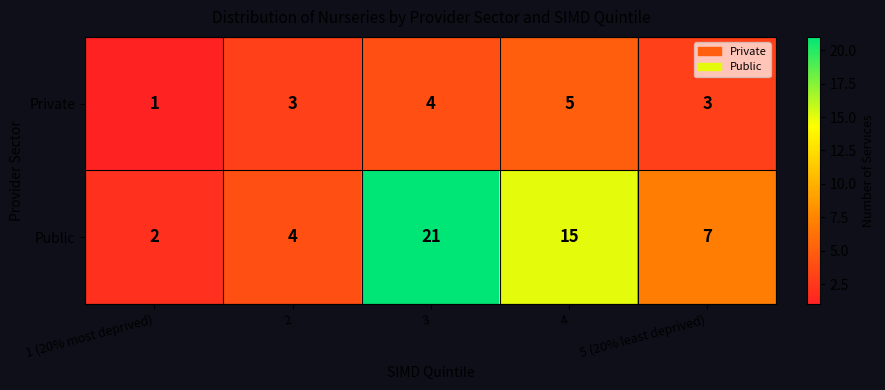

How many data points in Private are less than 3?

1